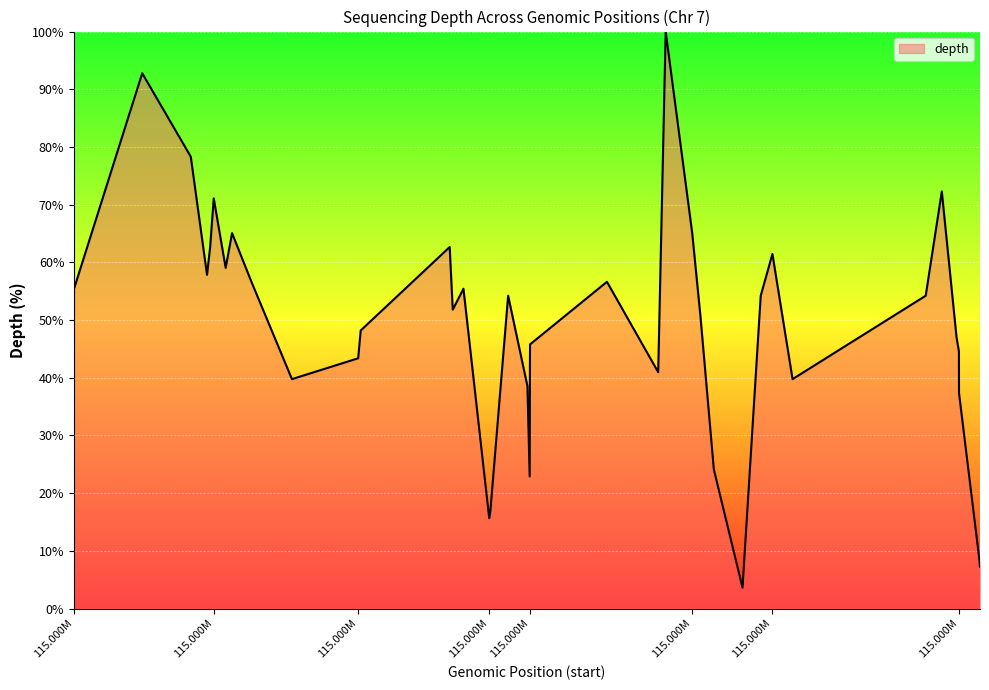

What is the difference between the maximum and minimum values?

96.4